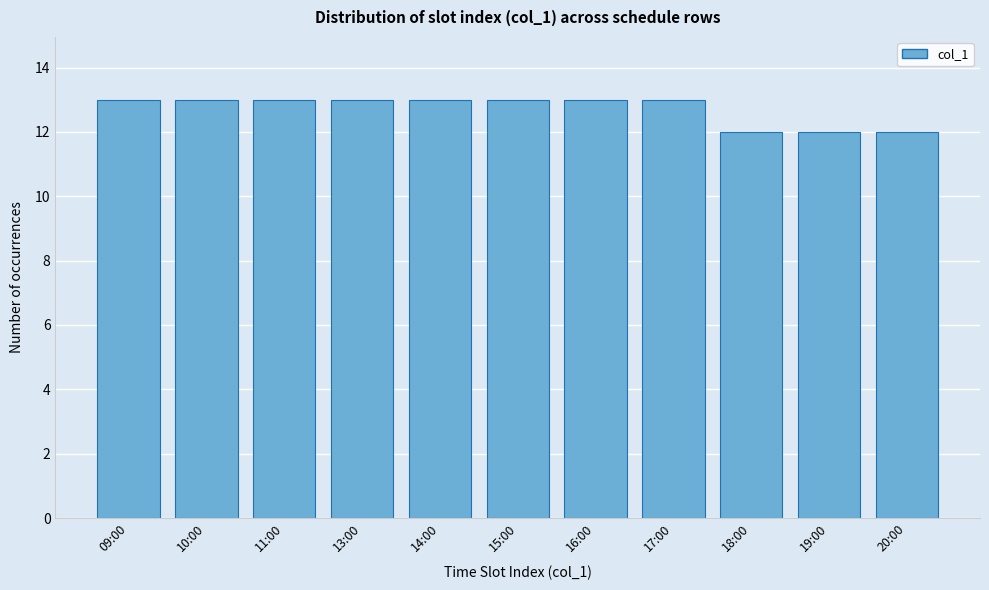

Reading right to left, transcribe all the data shown in this chart.

12	12	12	13	13	13	13	13	13	13	13